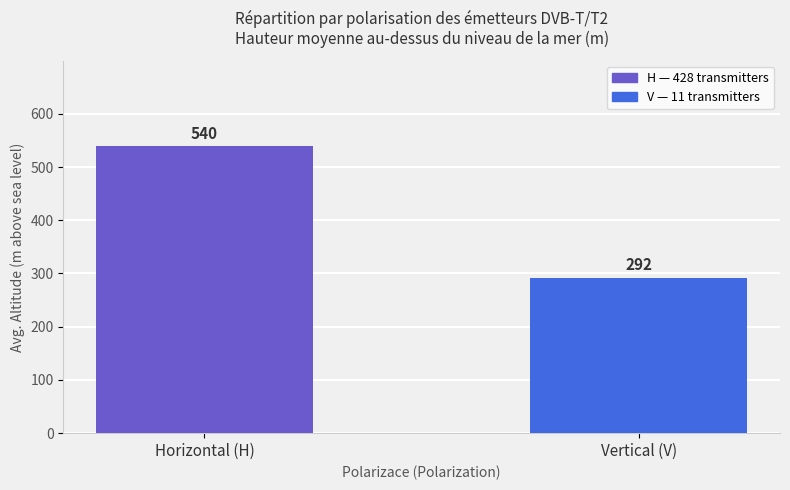

What is the sum of all values?

832